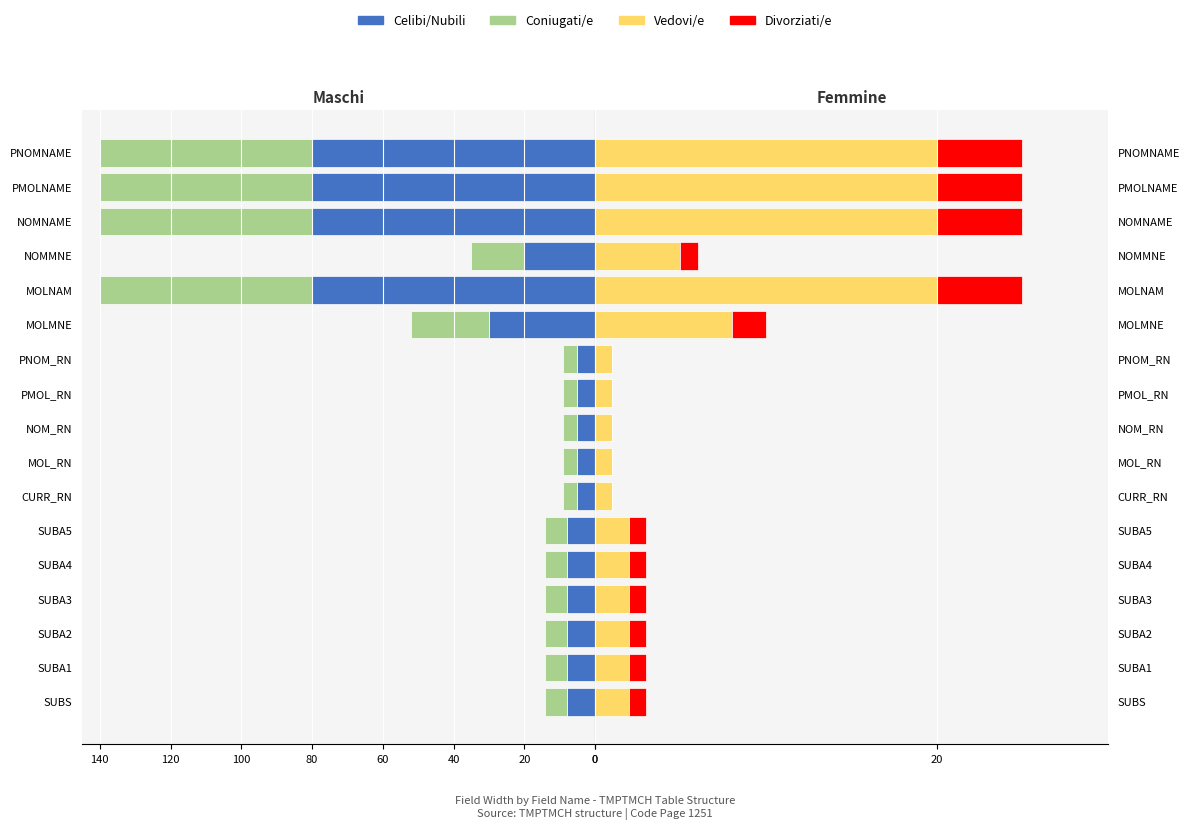

How many data points does each series have?

17